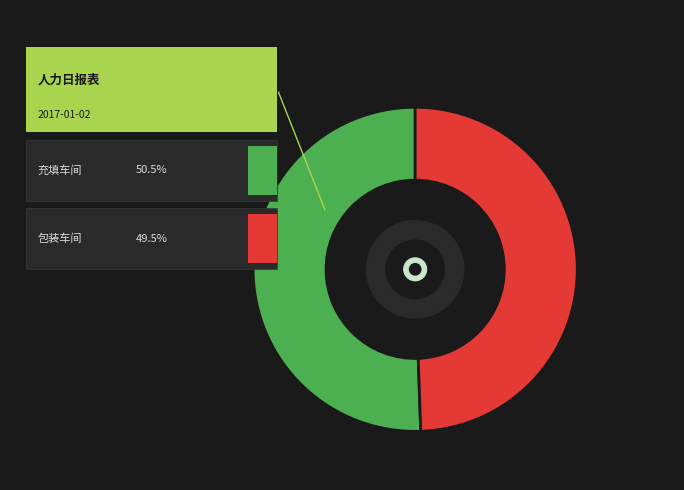

How many segments does this pie chart have?

2